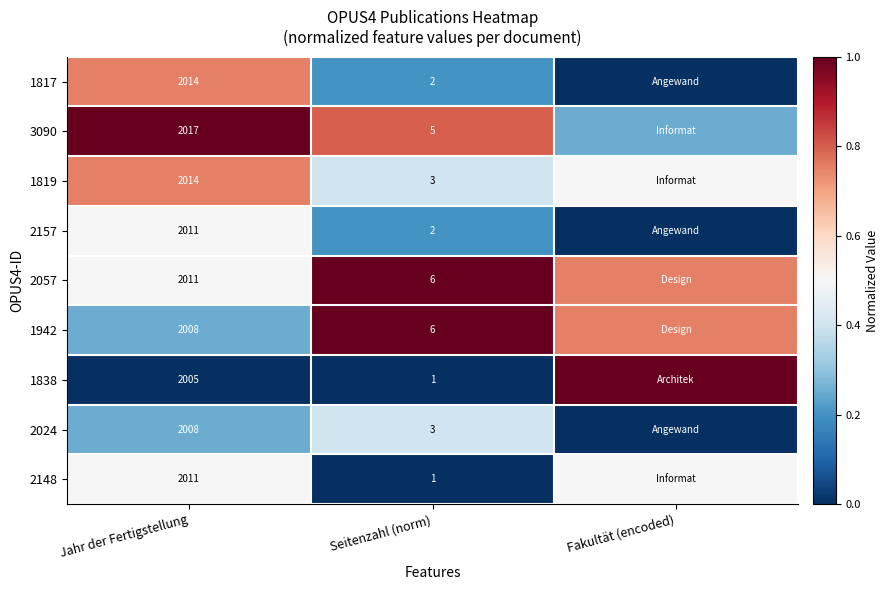

Is the value of 2157 at Jahr der Fertigstellung greater than the value of 3090 at Jahr der Fertigstellung?

No